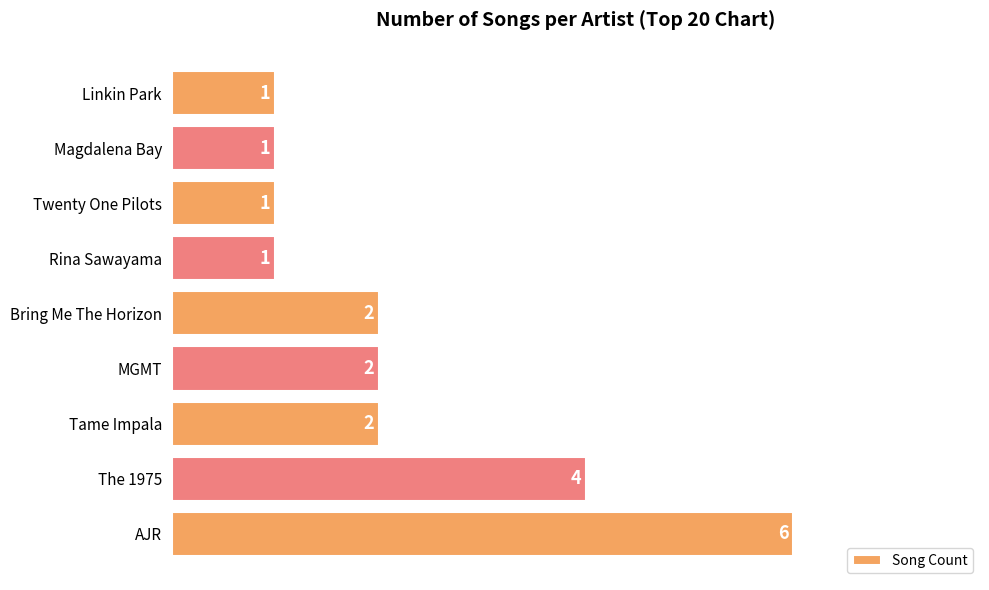

What is the maximum value shown in the chart?

6